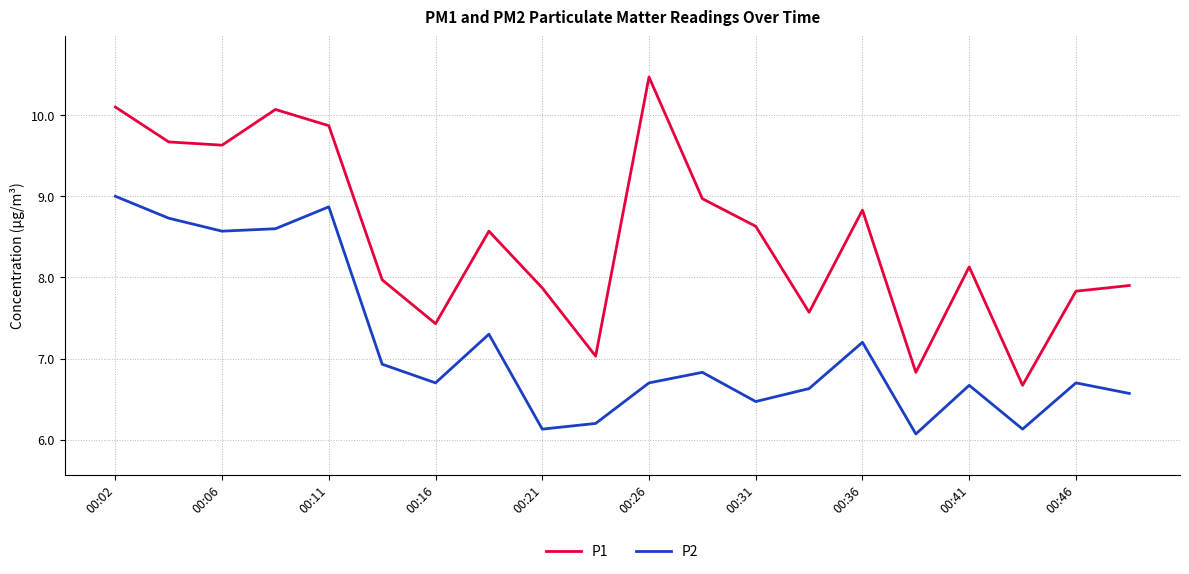

Rank the series by their maximum value, from highest to lowest.

P1, P2